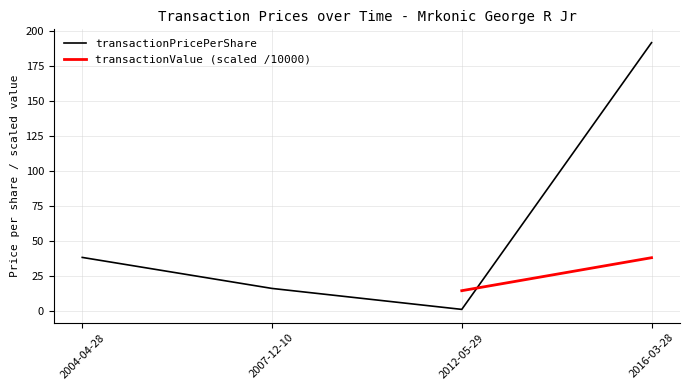

What position from the left is 2004-04-28?

1